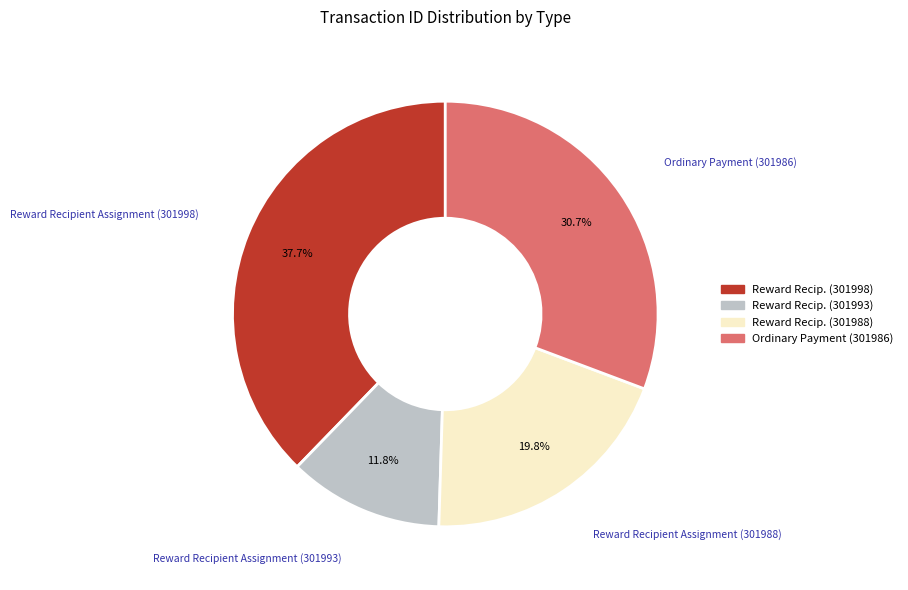

To the nearest percent, what is the average slice percentage?

25%